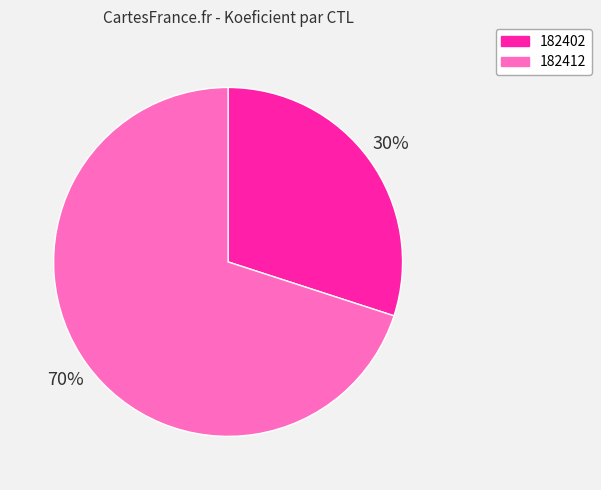

To the nearest percent, what is the difference between the largest and smallest slice percentages?

40%